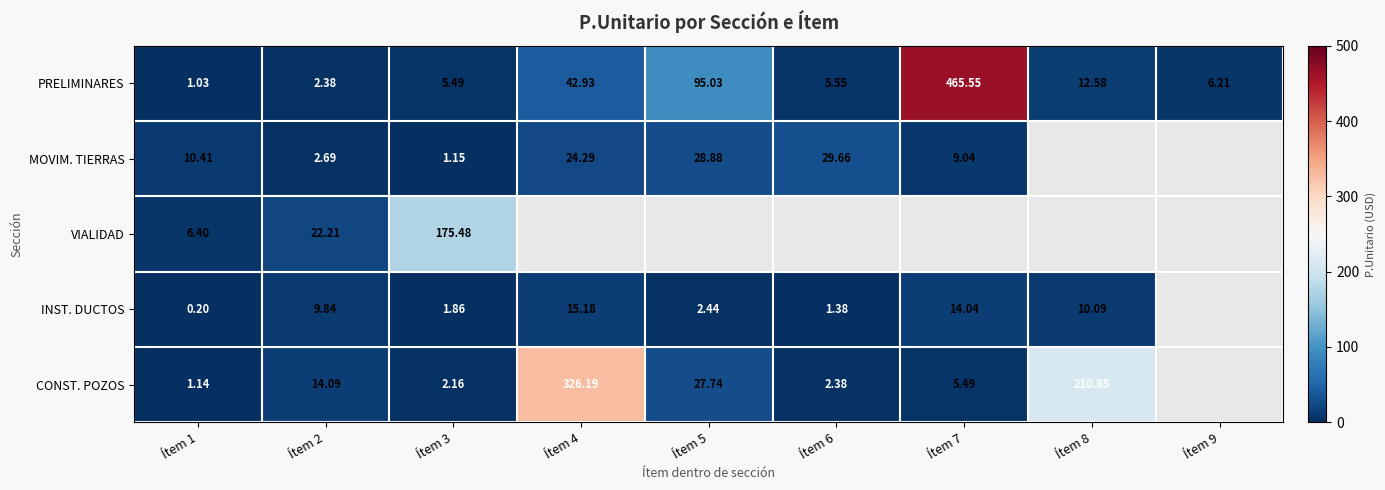

Is the value of INST. DUCTOS at Ítem 1 greater than the value of PRELIMINARES at Ítem 7?

No